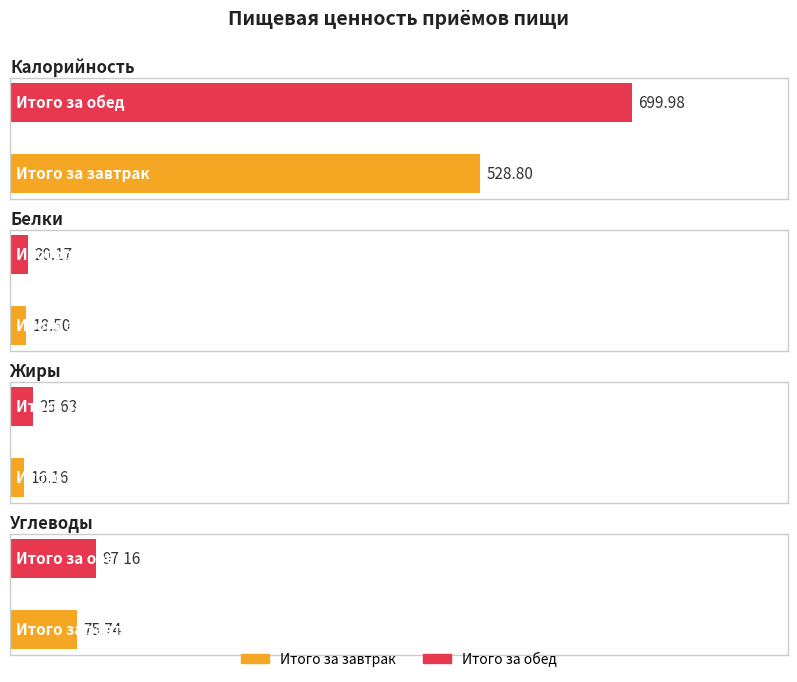

What is the greatest value displayed?

700.0